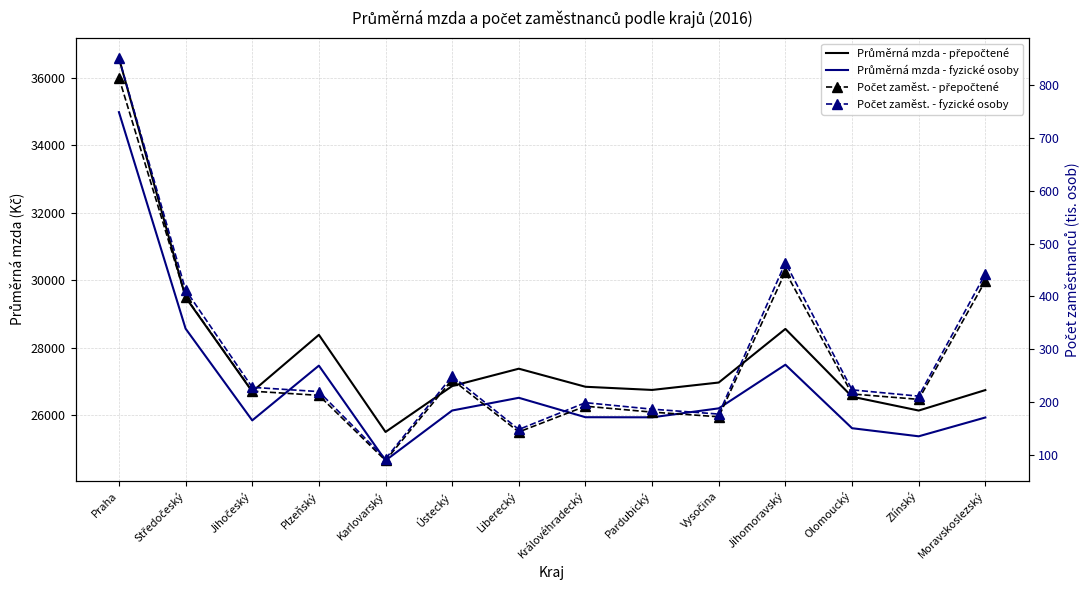

At which category does Průměrná mzda - fyzické osoby reach its first local valley?

Jihočeský